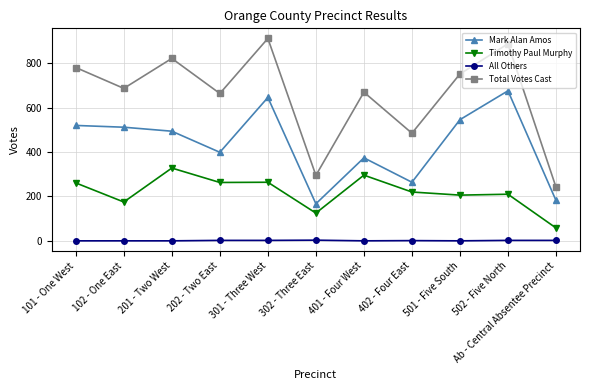

The value of All Others at 102 - One East is 0. True or false?

True